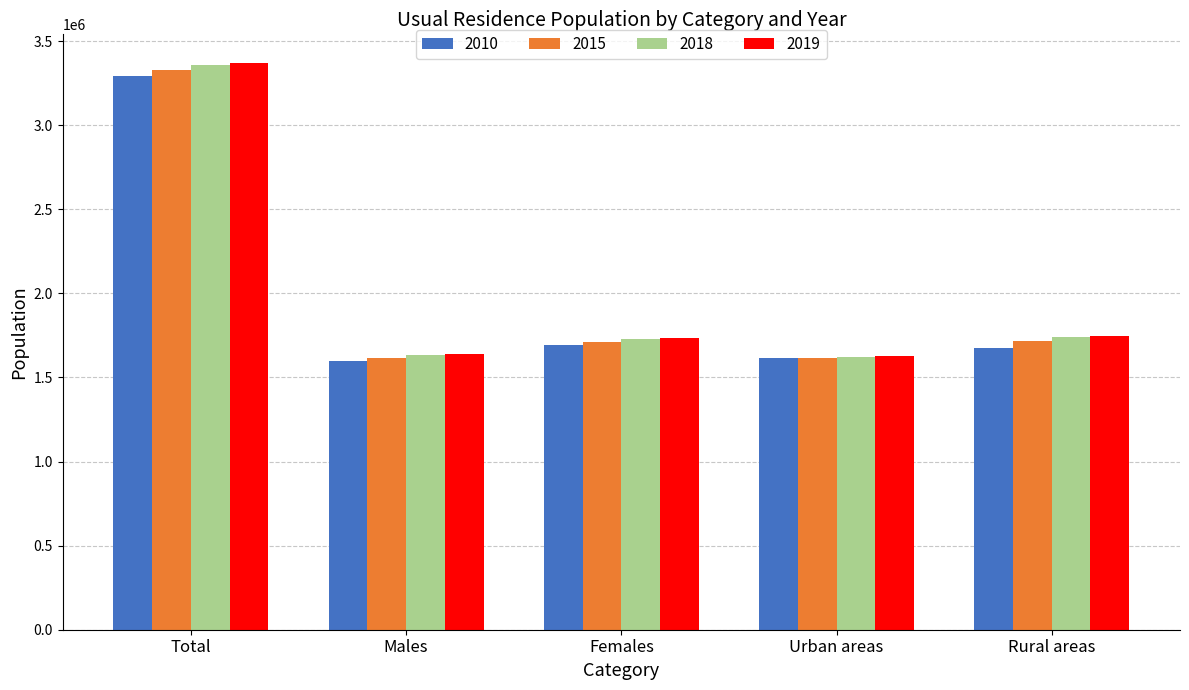

What position from the left is Total?

1